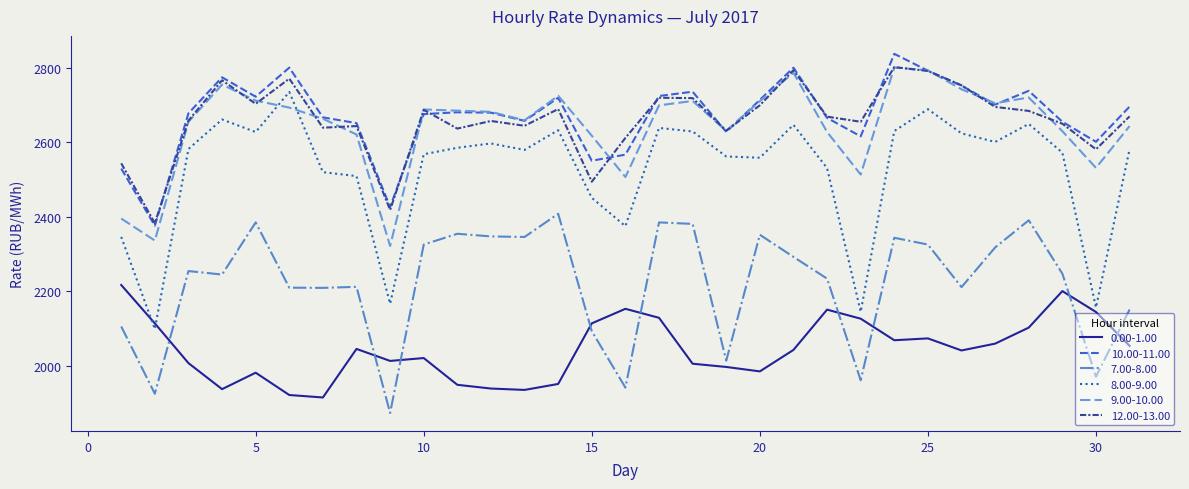

True or false: 10.00-11.00 and 7.00-8.00 cross at least once.

False